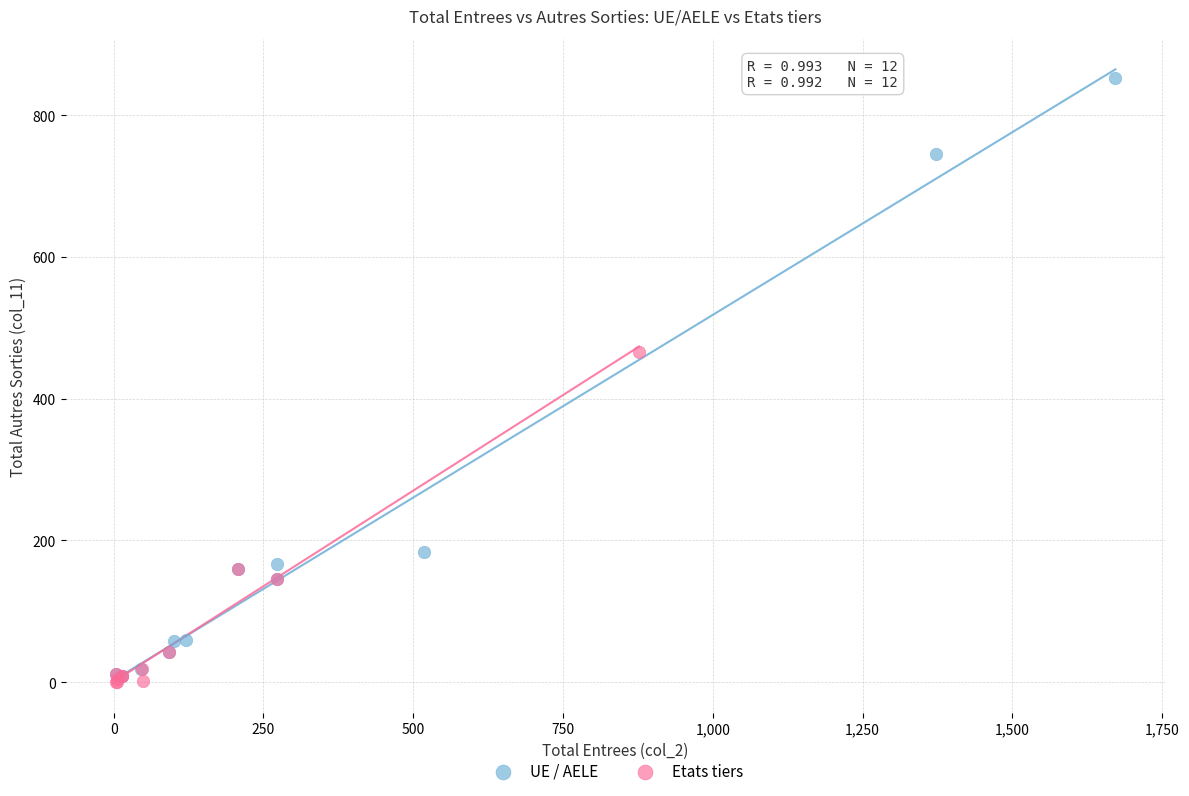

Which series reaches the maximum Y coordinate?

UE / AELE